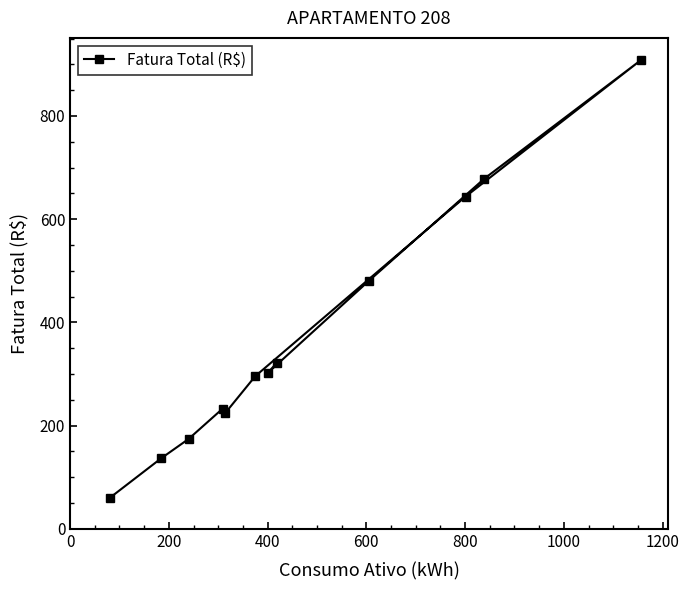

What is the difference between the maximum and minimum values?

848.4